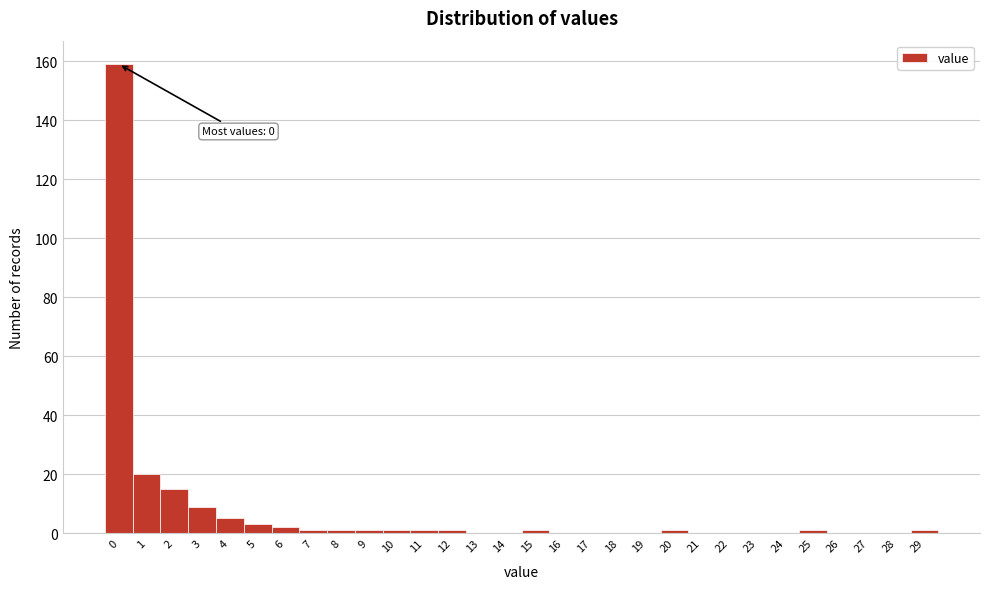

Reading left to right, what are all the values shown in this chart?

0=159	1=20	2=15	3=9	4=5	5=3	6=2	7=1	8=1	9=1	10=1	11=1	12=1	13=0	14=0	15=1	16=0	17=0	18=0	19=0	20=1	21=0	22=0	23=0	24=0	25=1	26=0	27=0	28=0	29=1